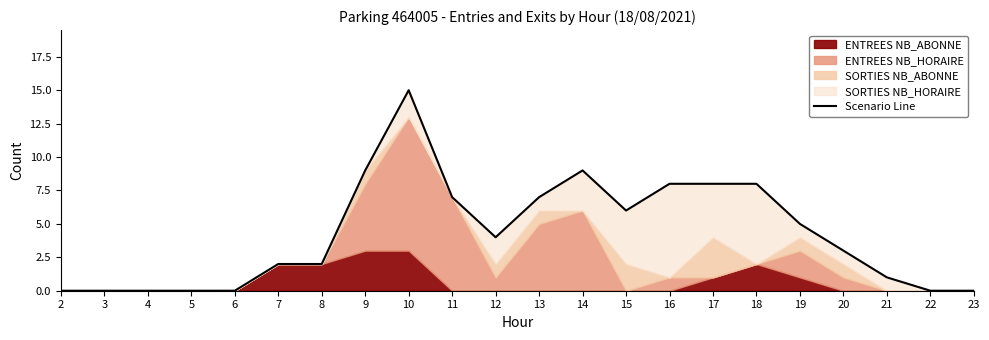

At which category does the chart reach its minimum across all series?

2